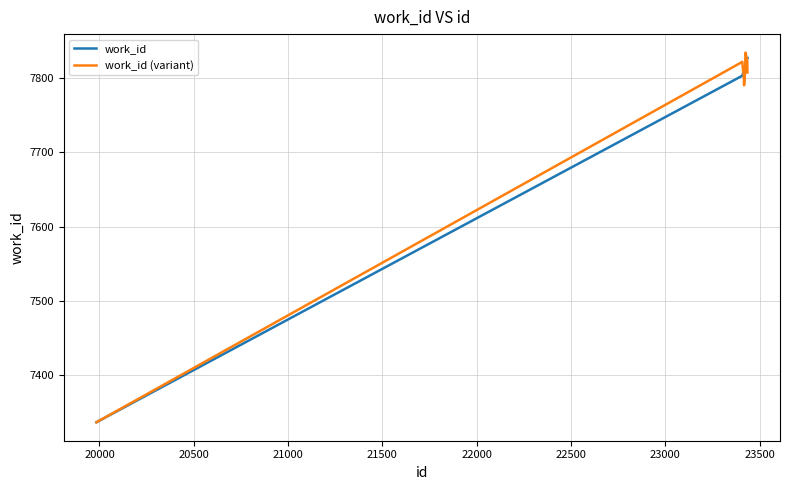

What is the highest value of the work_id series?

7827.0